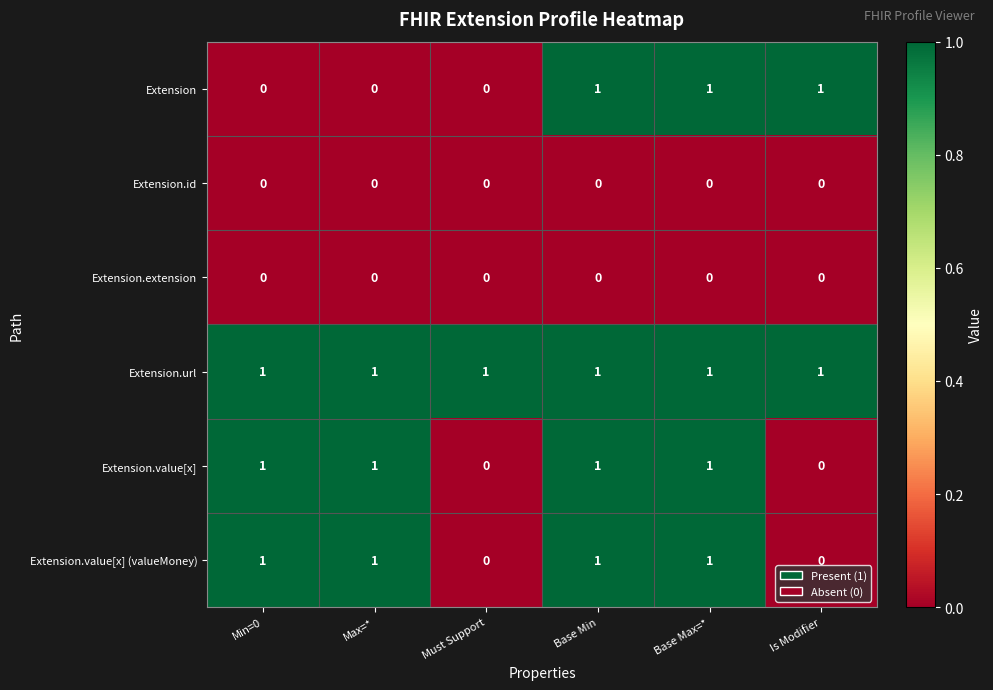

How many Extension.value[x] (valueMoney) values are between 0 and 1?

6